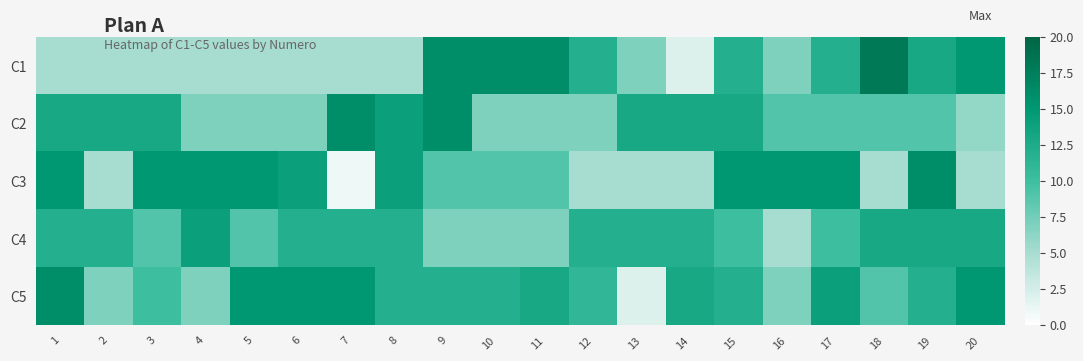

At which category does the chart reach its minimum across all series?

7